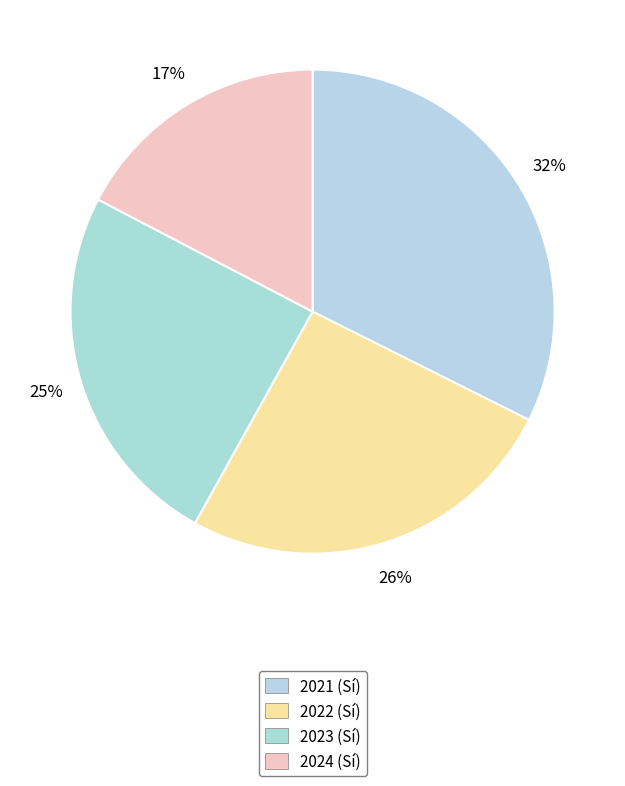

To the nearest percent, what portion does 2021 represent?

32%